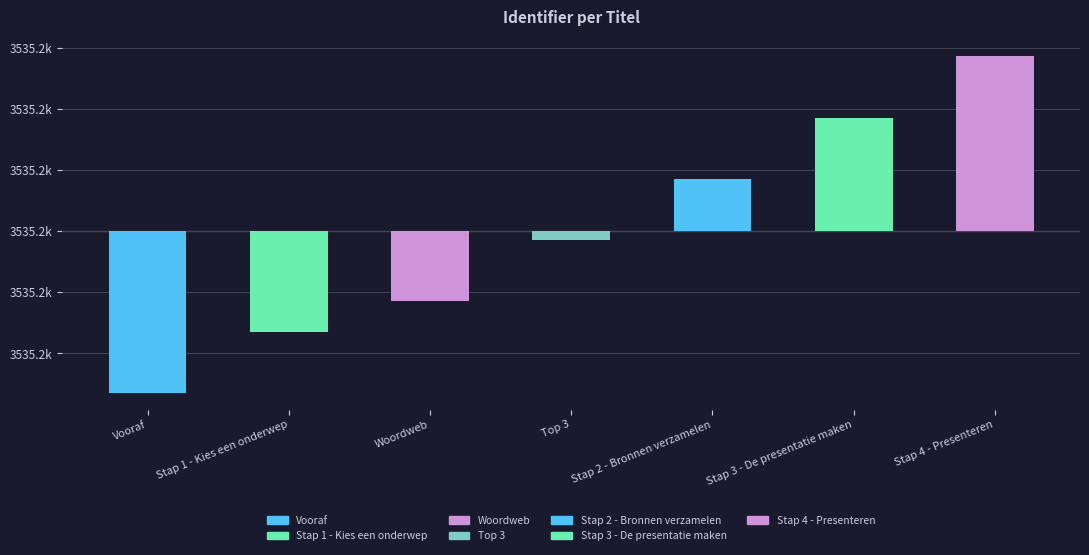

Does the chart contain any negative values?

Yes